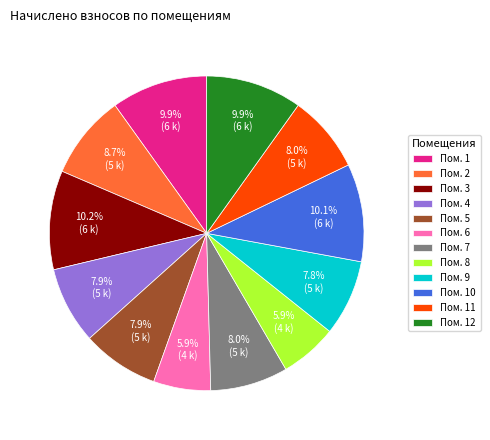

Does Пом. 2 account for over 50% of the chart?

No